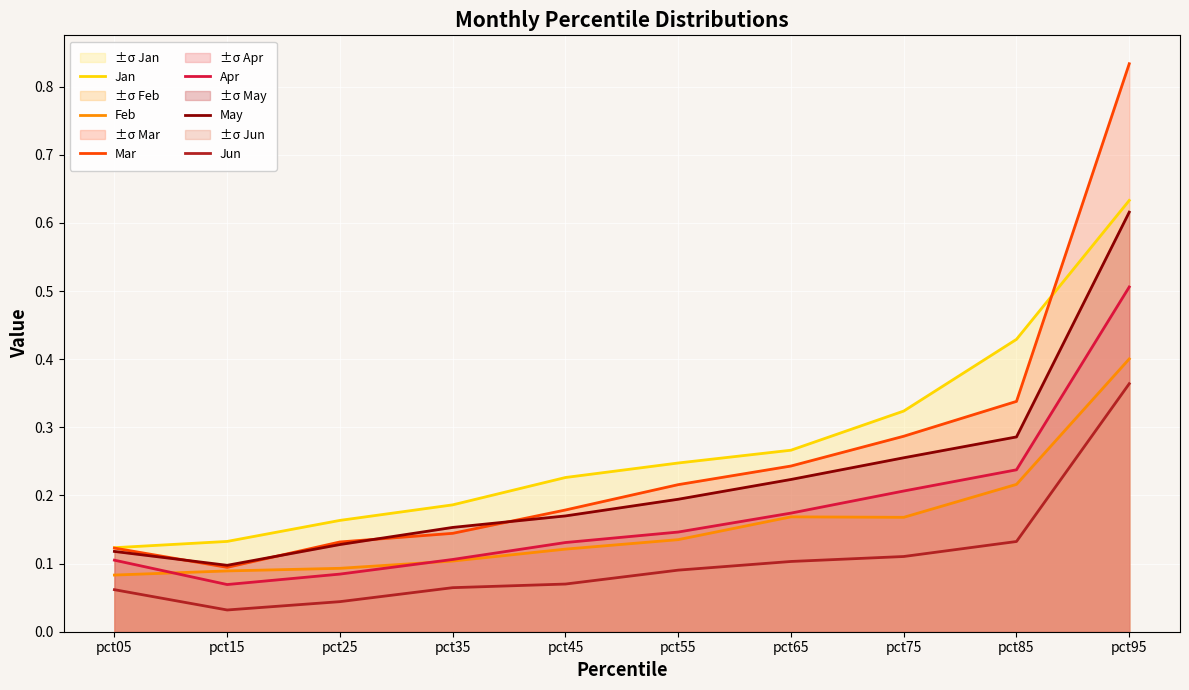

True or false: Jun has more than 0 interior local peaks.

False